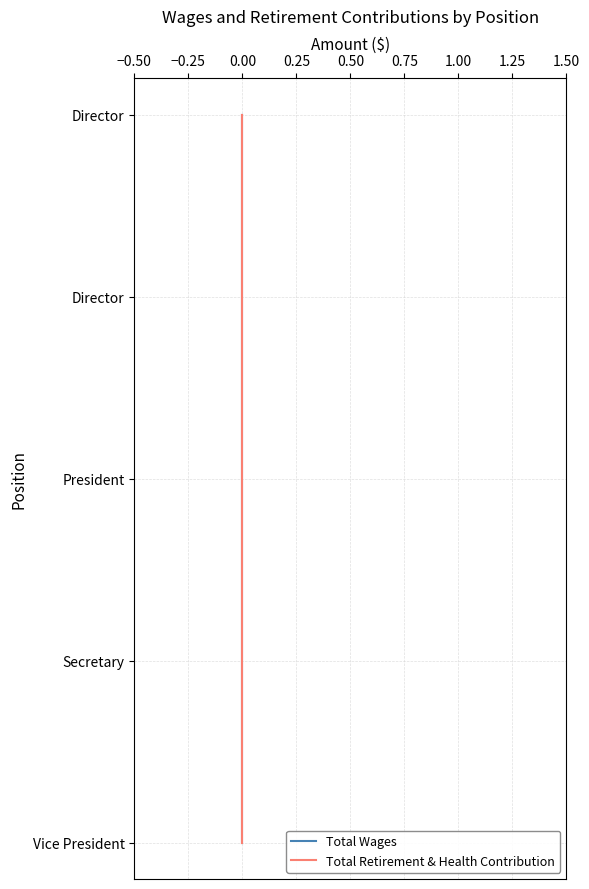

Rank the series by their maximum value, from lowest to highest.

Total Wages, Total Retirement & Health Contribution